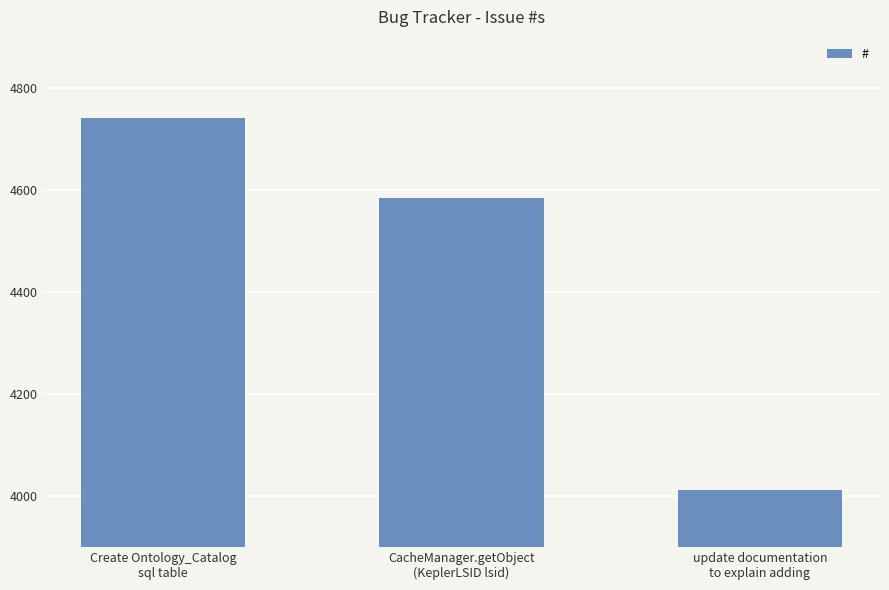

What is the sum of all values?

13336